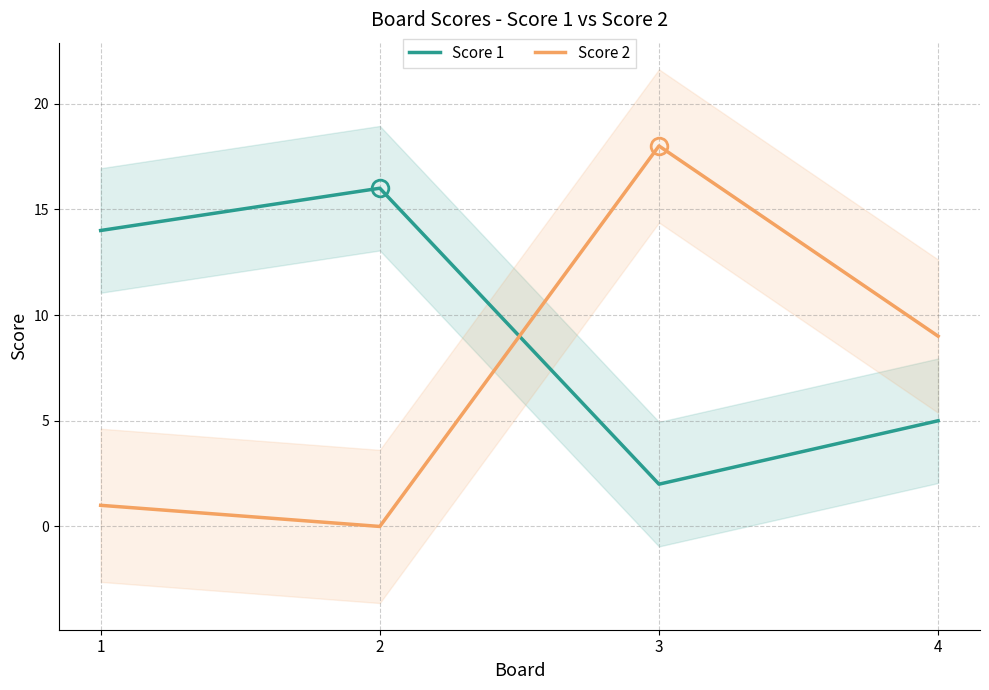

Reading right to left, list all the values displayed in this chart.

Score 1: 5	2	16	14
Score 2: 9	18	0	1